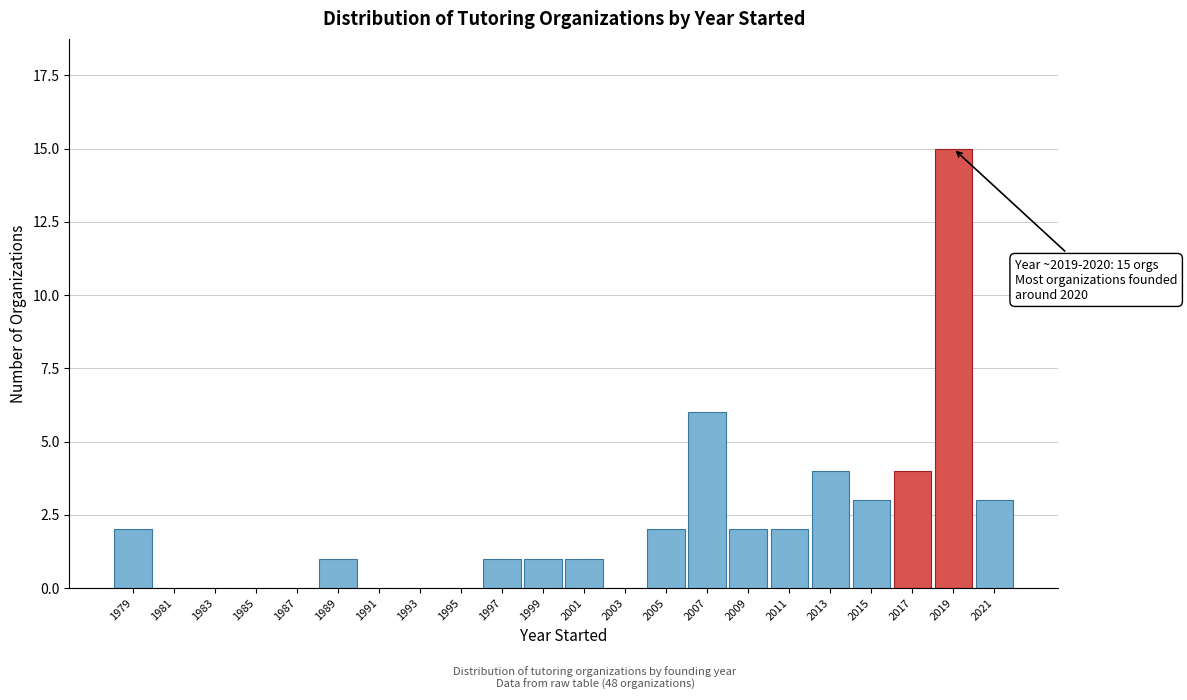

Reading left to right, transcribe all the data shown in this chart.

1979=2	1981=0	1983=0	1985=0	1987=0	1989=1	1991=0	1993=0	1995=0	1997=1	1999=1	2001=1	2003=0	2005=2	2007=6	2009=2	2011=2	2013=4	2015=3	2017=4	2019=15	2021=3